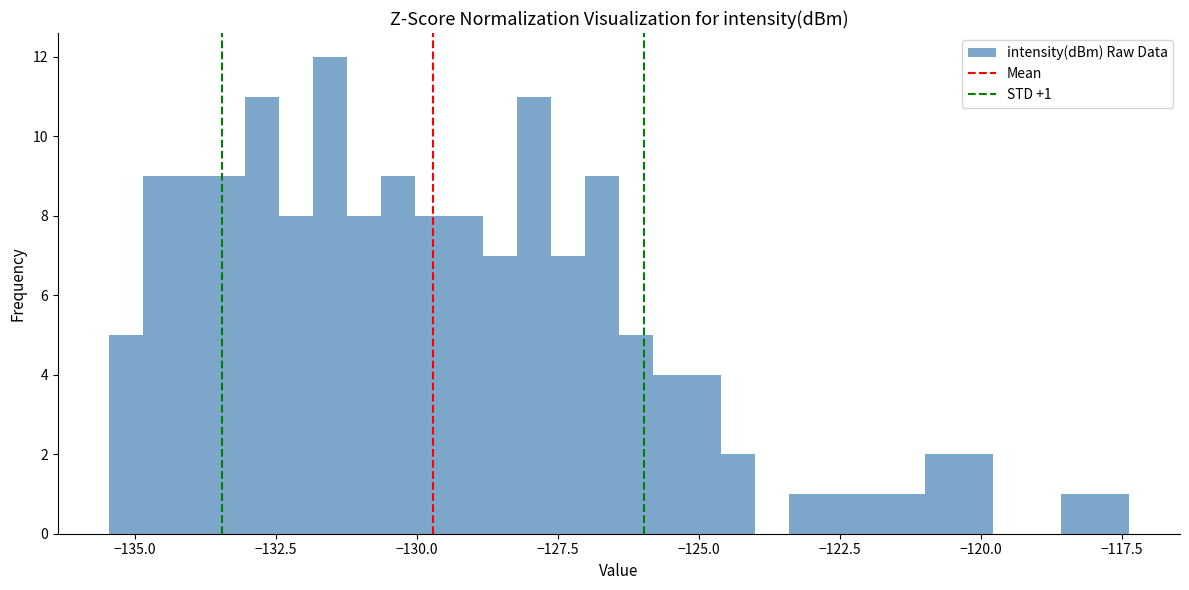

Around what value on the x-axis is the tallest bar? Give the approximate position of its centre, as read against the axis.

-131.5